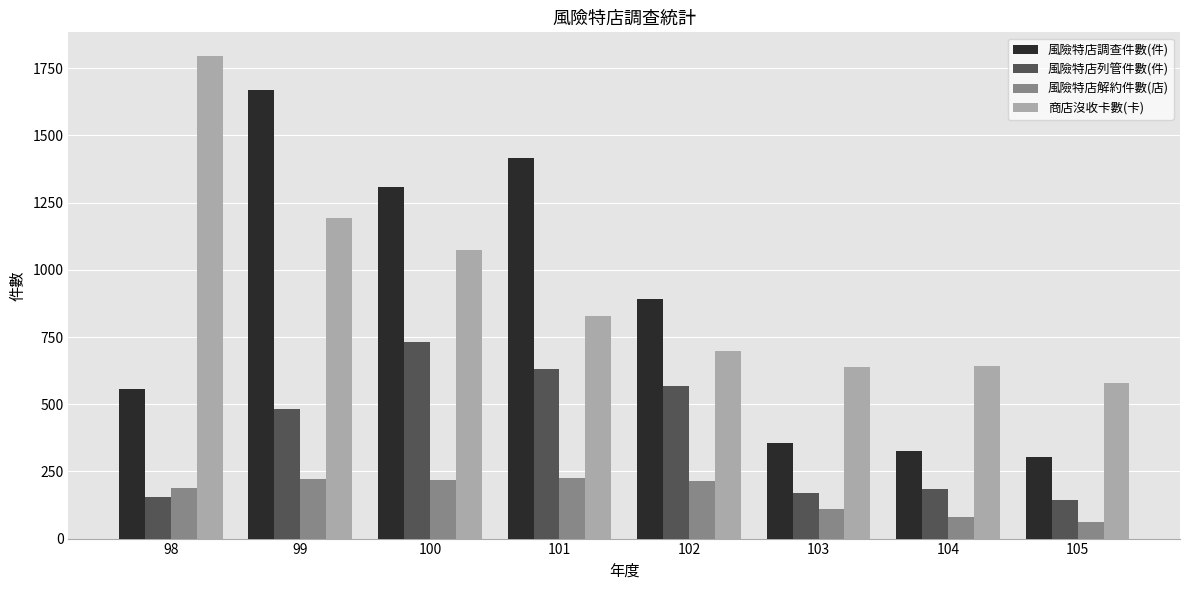

Count the number of categories in the chart.

8